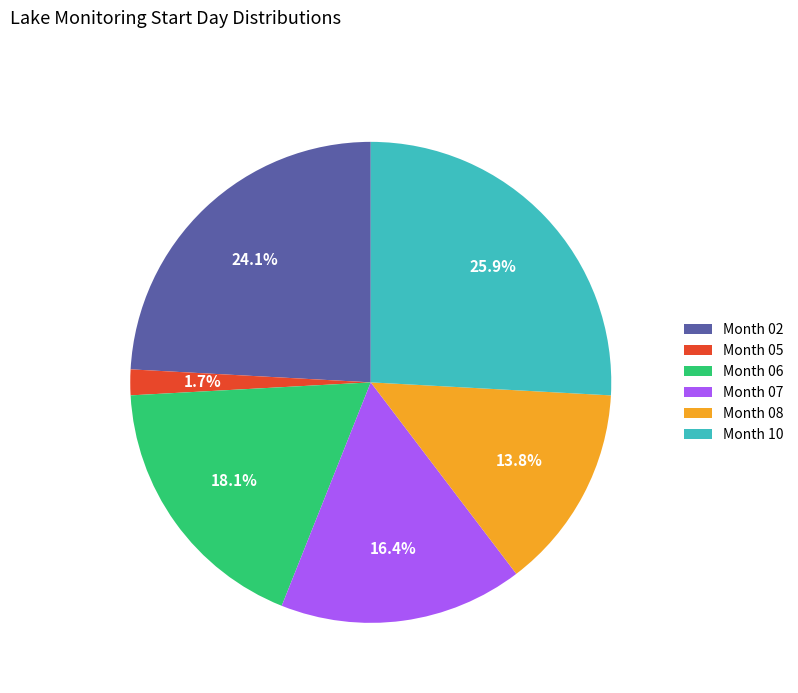

How many segments does this pie chart have?

6